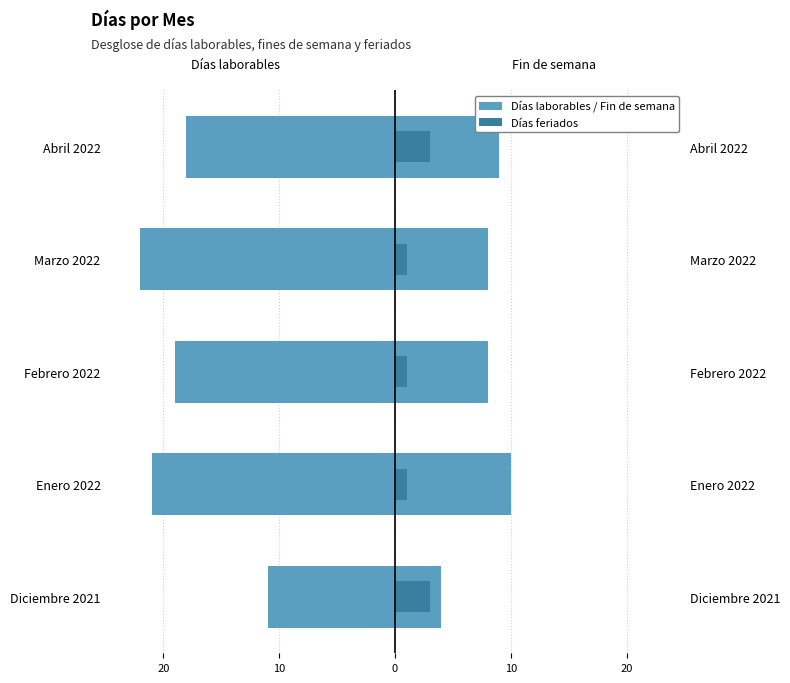

Reading left to right, transcribe all the data shown in this chart.

Días laborables: -11	-21	-19	-22	-18
Fin de semana: 4	10	8	8	9
Días feriados: 3	1	1	1	3